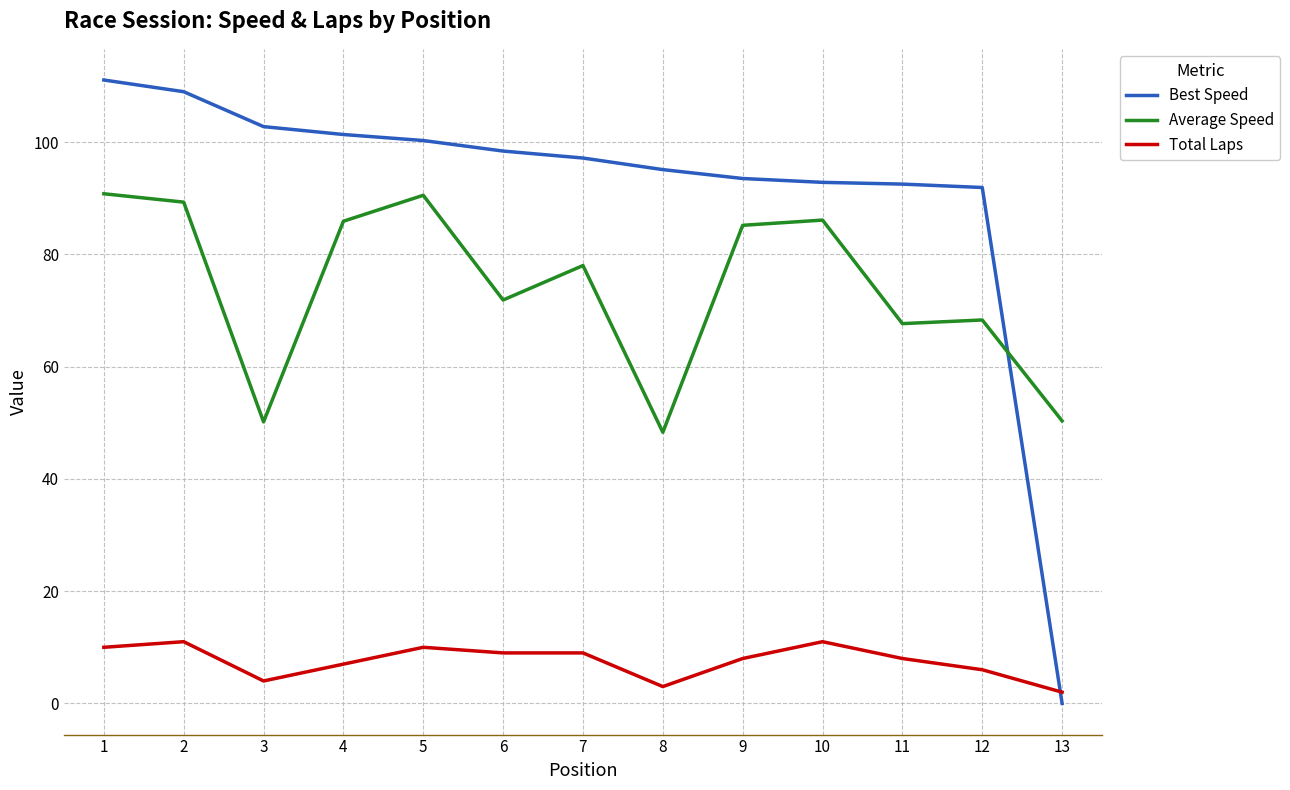

What is the total value across all series at 3?

157.0